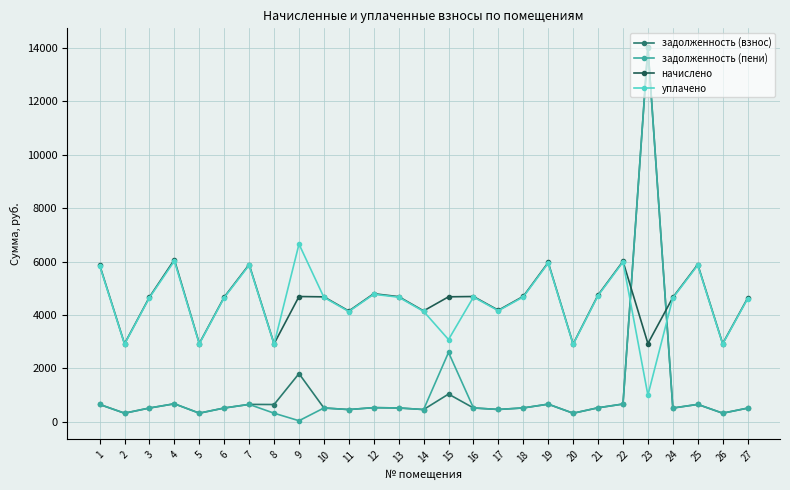

Does the chart display data point markers on the line(s)?

Yes